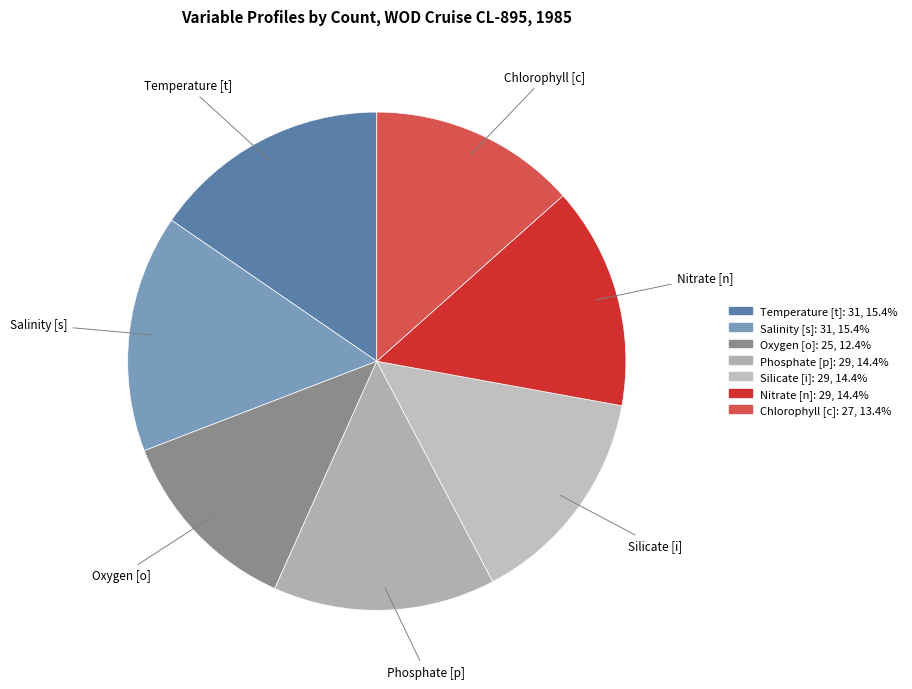

Approximately how many times larger is the value at Nitrate [n] compared to Silicate [i]?

1.0